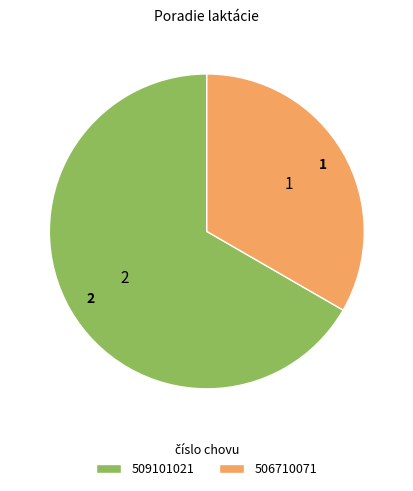

Which has a higher value, 506710071 or 509101021?

509101021